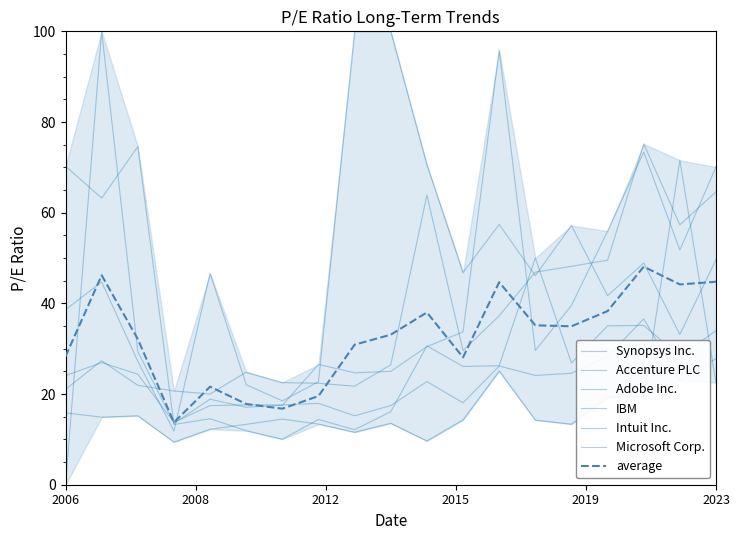

What is the sum of all Microsoft Corp. values?

592.8